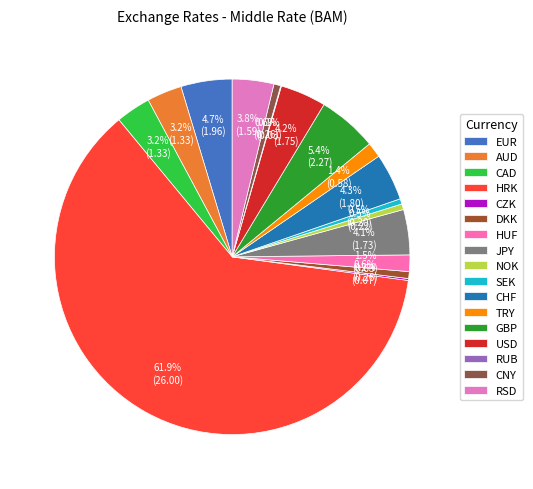

What is the largest slice in the pie chart?

HRK